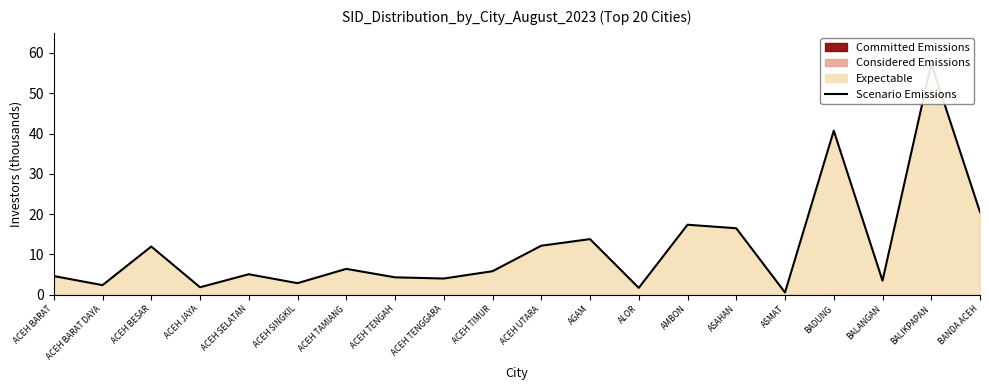

Is it true that the value at ACEH TIMUR is 5.8?

True